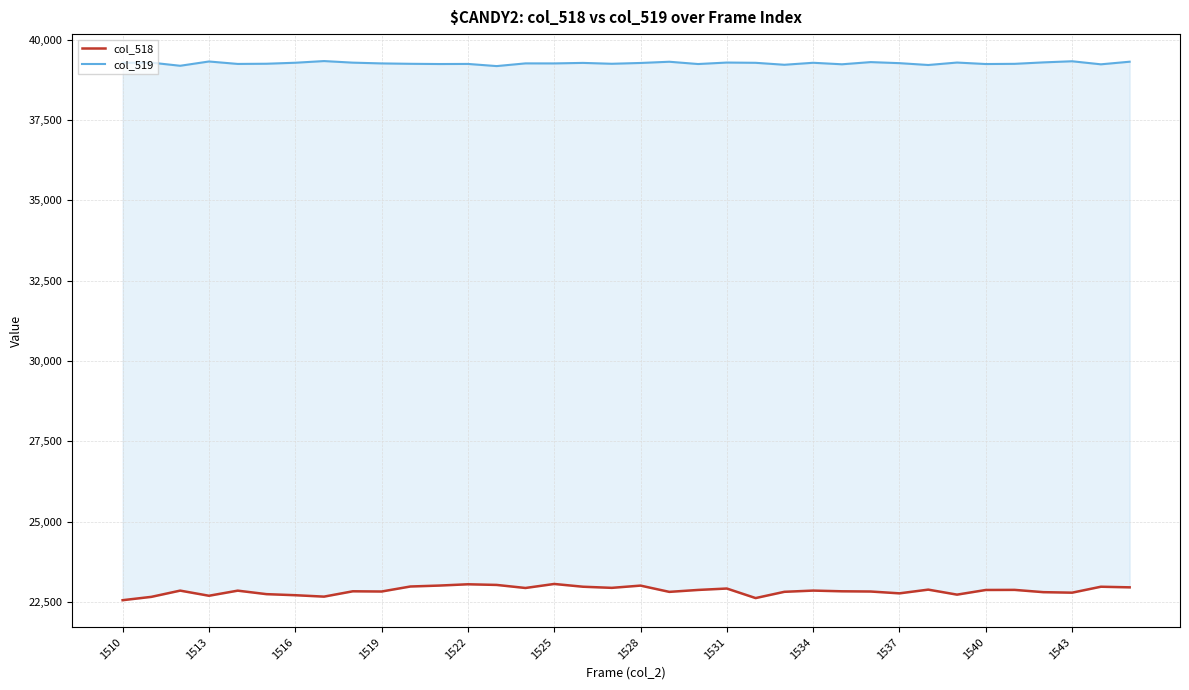

True or false: col_518 has a value of 14286 at 1525.

False